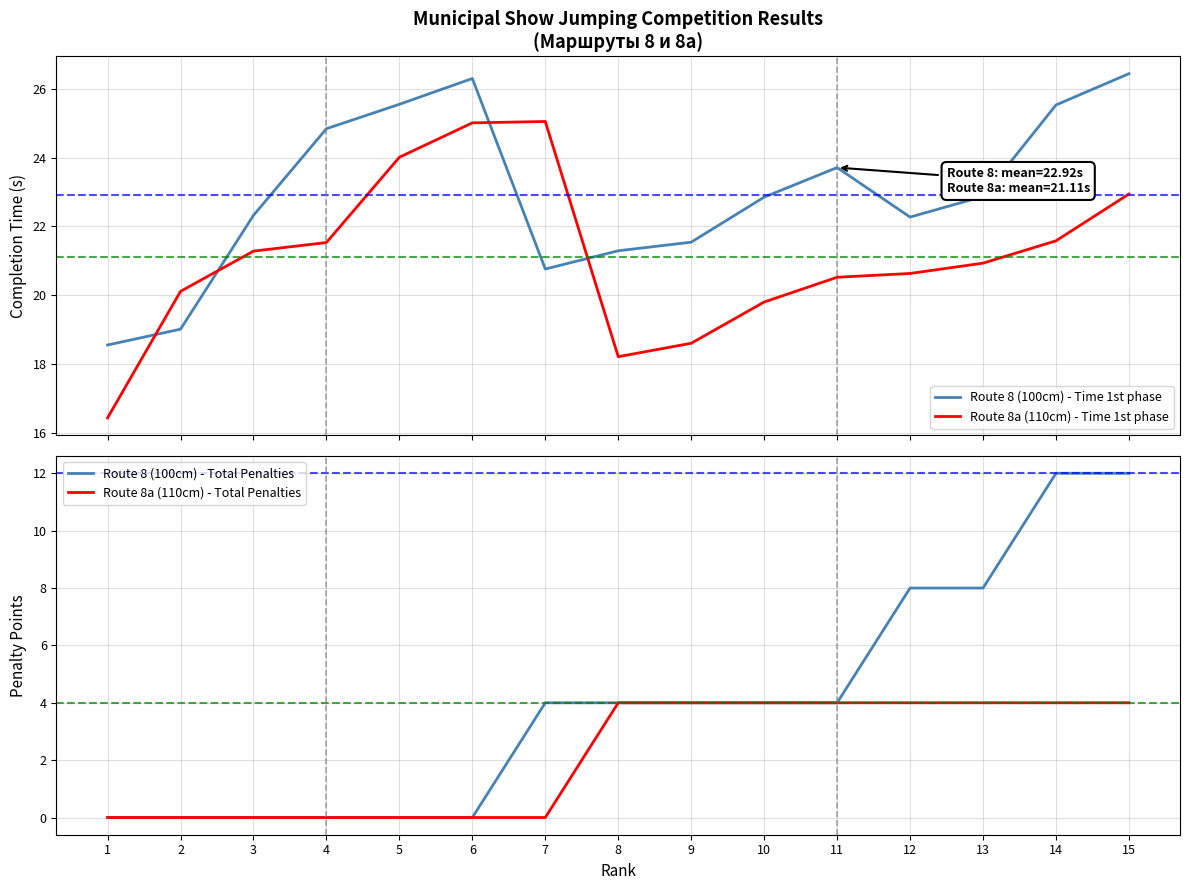

The value of Route 8 (100cm) - Time 1st phase at 2 is 28.6. True or false?

False